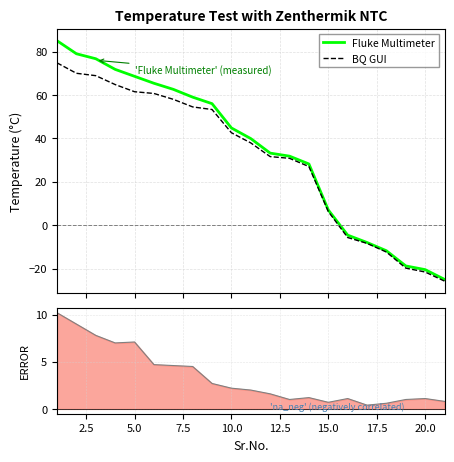

How many times do BQ GUI and ERROR line cross each other?

1